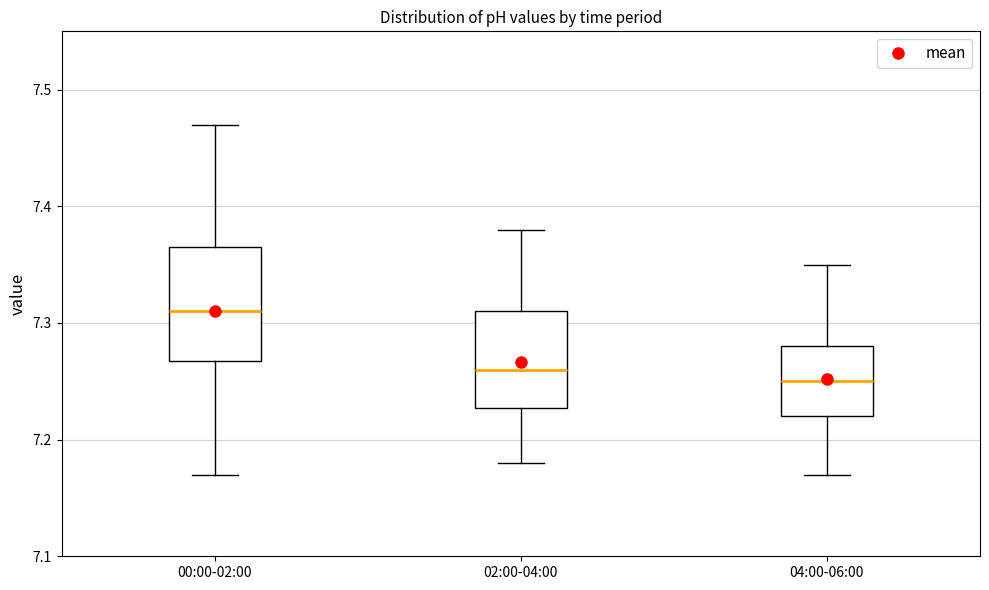

Where does the median line of the box for 00:00-02:00 sit on the y-axis? The values are not printed on the chart, so give them approximately, as read against the axis.

7.31